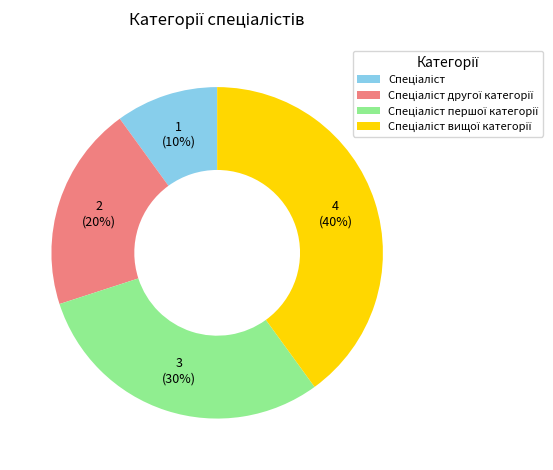

Is there a majority slice in this chart?

No